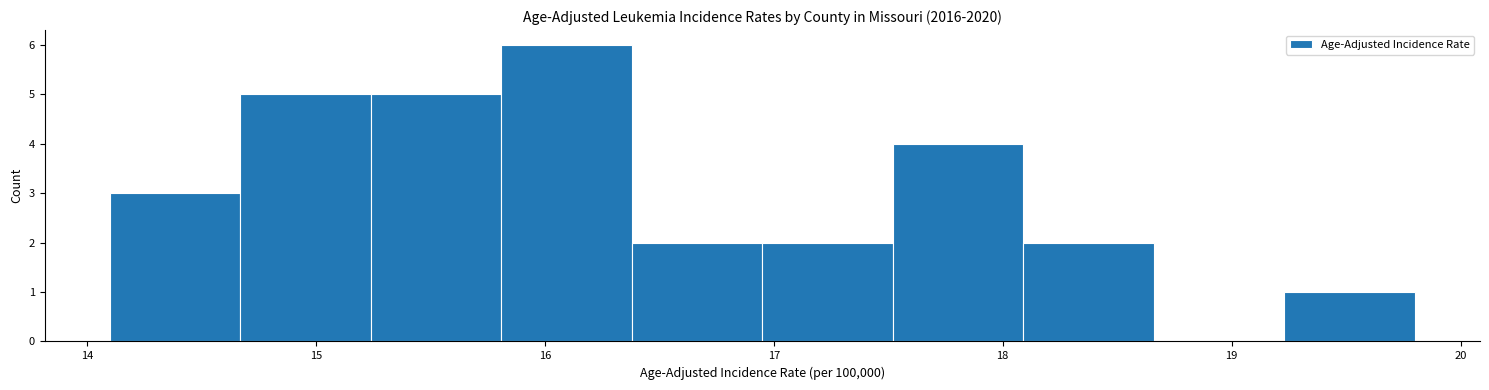

Reading left to right, list every bar in this chart as the range it spans on the x-axis followed by its height. Neither the bar edges nor the heights are printed on the chart, so give them approximately, as read against the axes.

14.10 to 14.67: 3
14.67 to 15.24: 5
15.24 to 15.81: 5
15.81 to 16.38: 6
16.38 to 16.95: 2
16.95 to 17.52: 2
17.52 to 18.09: 4
18.09 to 18.66: 2
18.66 to 19.23: 0
19.23 to 19.80: 1